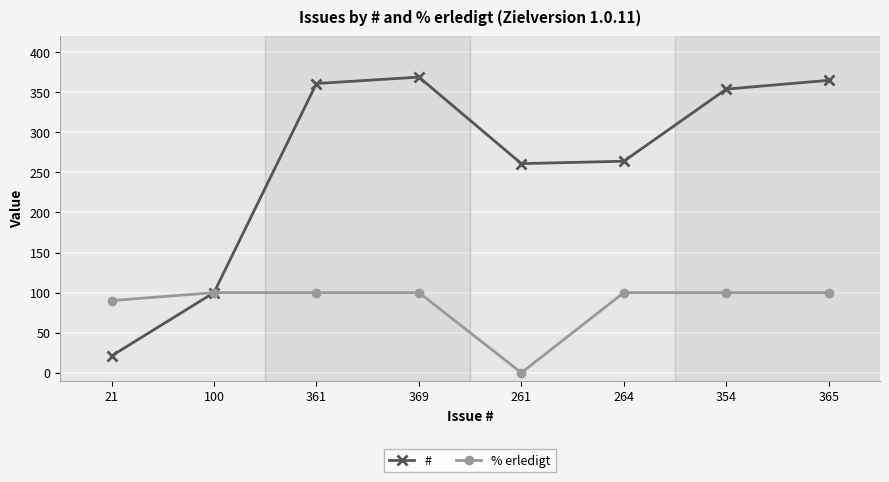

What position from the right is 369?

5